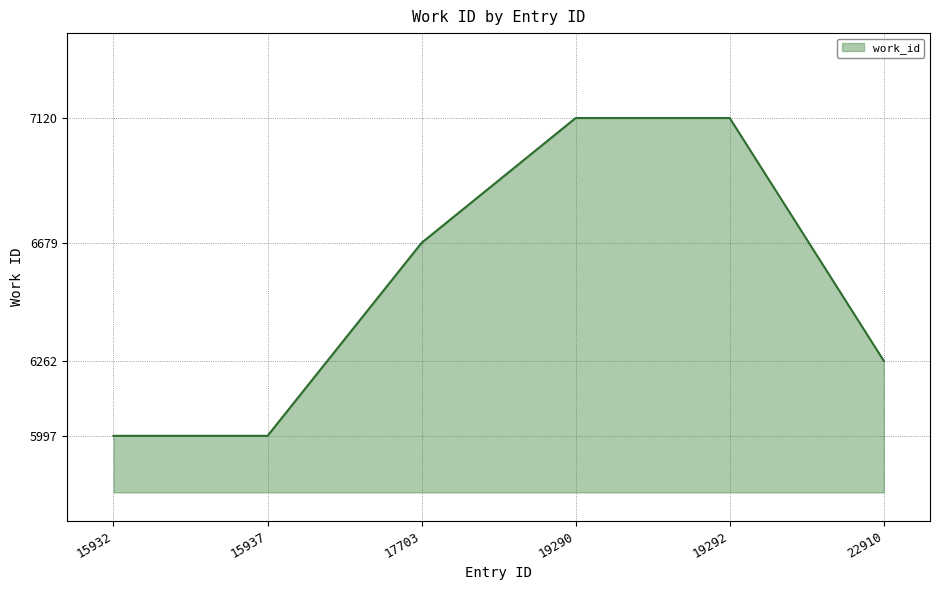

What is the sum of the values at 19292 and 17703?

13799